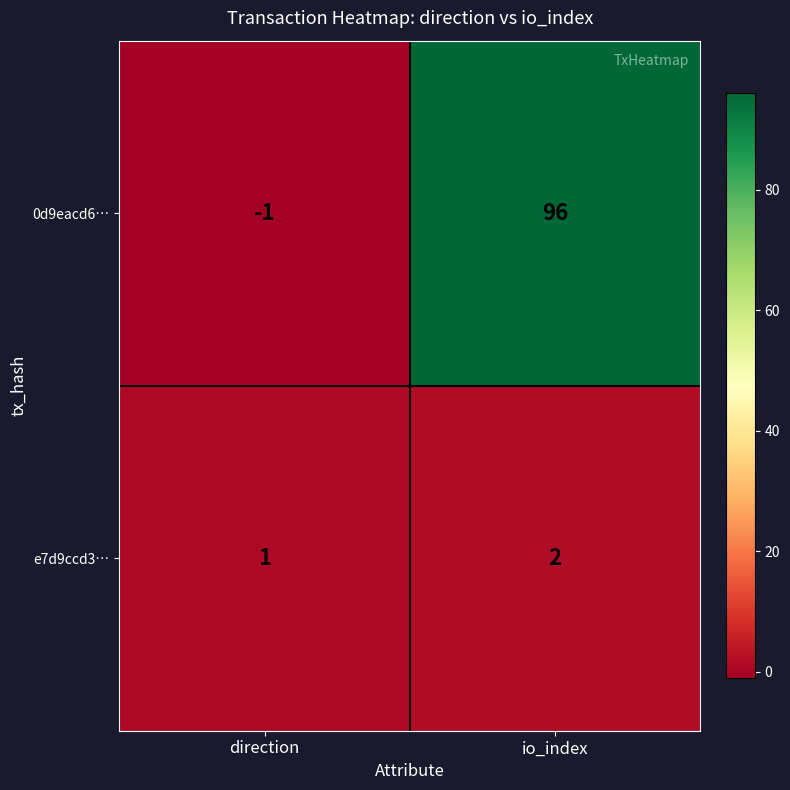

What is the maximum value shown in the chart?

96